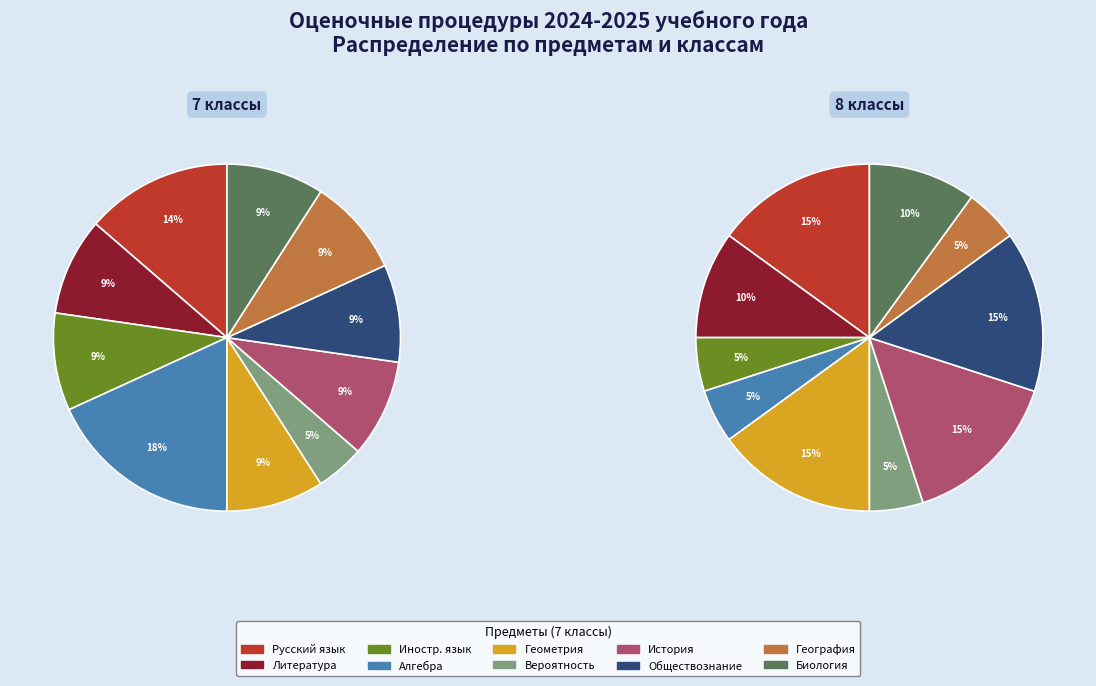

How many segments does this pie chart have?

10